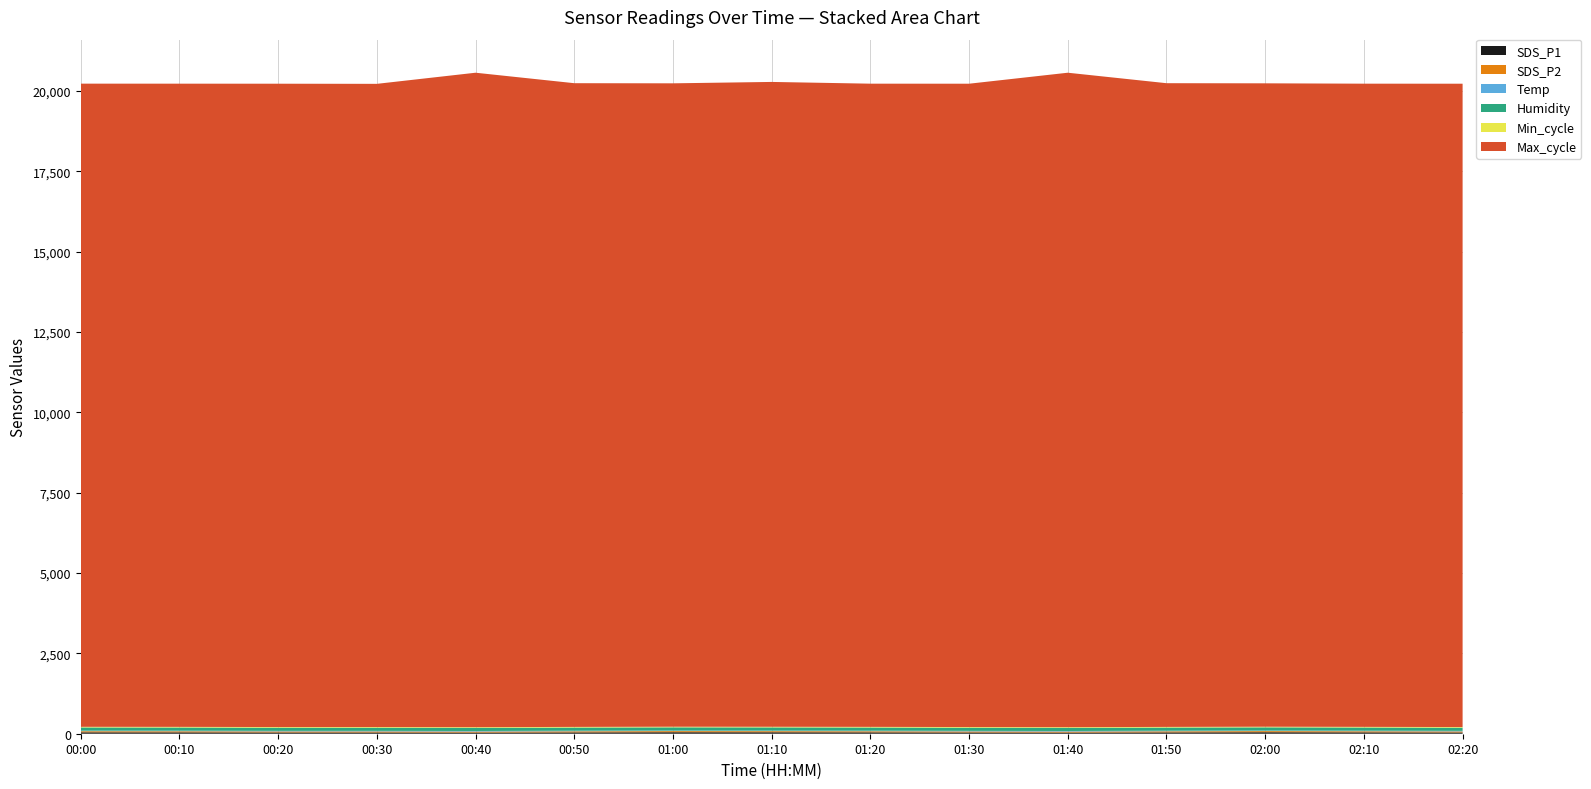

Reading left to right, list all the values displayed in this chart.

SDS_P1: 44.1	43.1	39.8	39.4	36.9	42.0	46.5	45.1	43.1	39.8	36.9	42.0	46.5	43.1	39.8
SDS_P2: 34.5	33.8	31.9	32.2	31.0	33.8	35.4	35.0	33.8	31.9	31.0	33.8	35.4	33.8	31.9
Temp: 17.2	17.2	17.2	17.2	17.1	17.2	17.1	17.1	17.2	17.2	17.1	17.2	17.1	17.2	17.2
Humidity: 99.9	99.9	99.9	99.9	99.9	99.9	99.9	99.9	99.9	99.9	99.9	99.9	99.9	99.9	99.9
Min_cycle: 19.0	19.0	19.0	19.0	19.0	19.0	19.0	19.0	19.0	19.0	19.0	19.0	19.0	19.0	19.0
Max_cycle: 20010.0	20011.0	20015.0	20011.0	20361.0	20027.0	20017.0	20062.0	20011.0	20015.0	20361.0	20027.0	20017.0	20011.0	20015.0